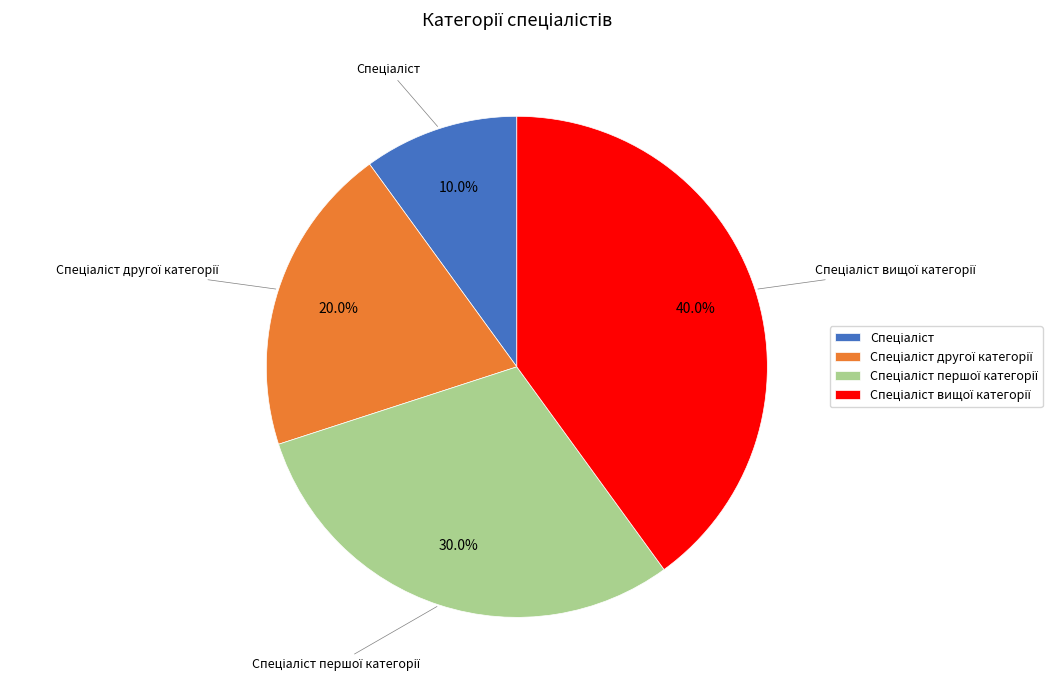

Does any single category account for the majority?

No